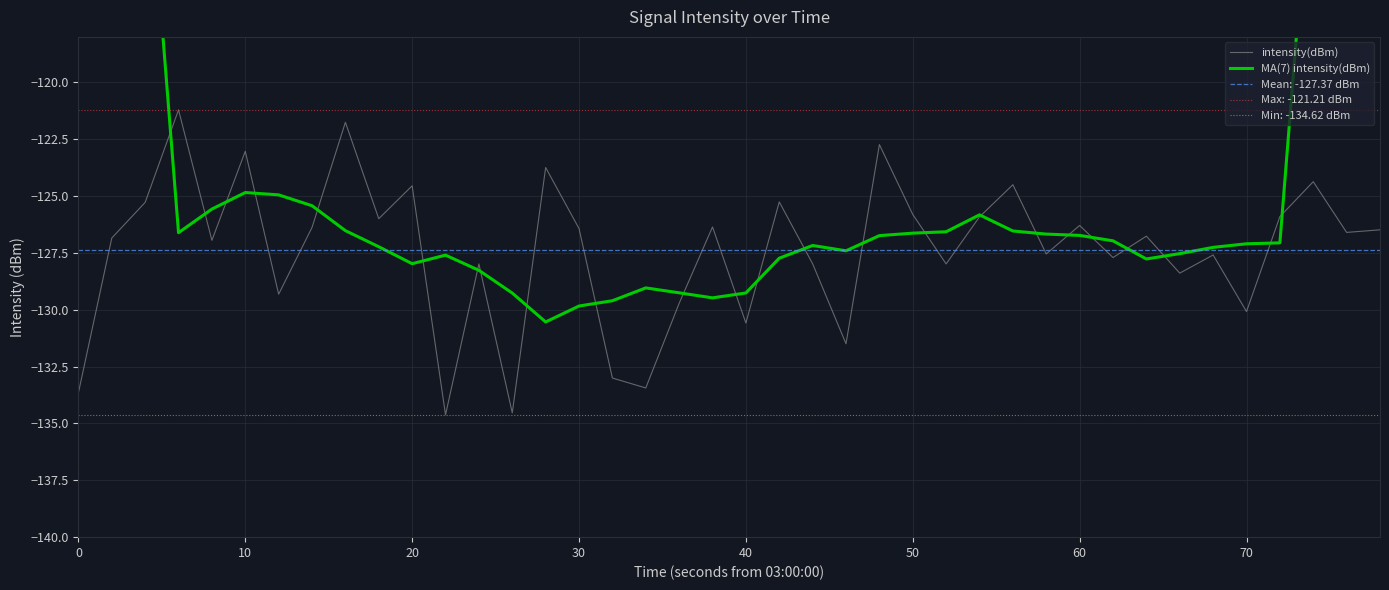

What is the highest value of the MA(7) intensity(dBm) series?

-71.9